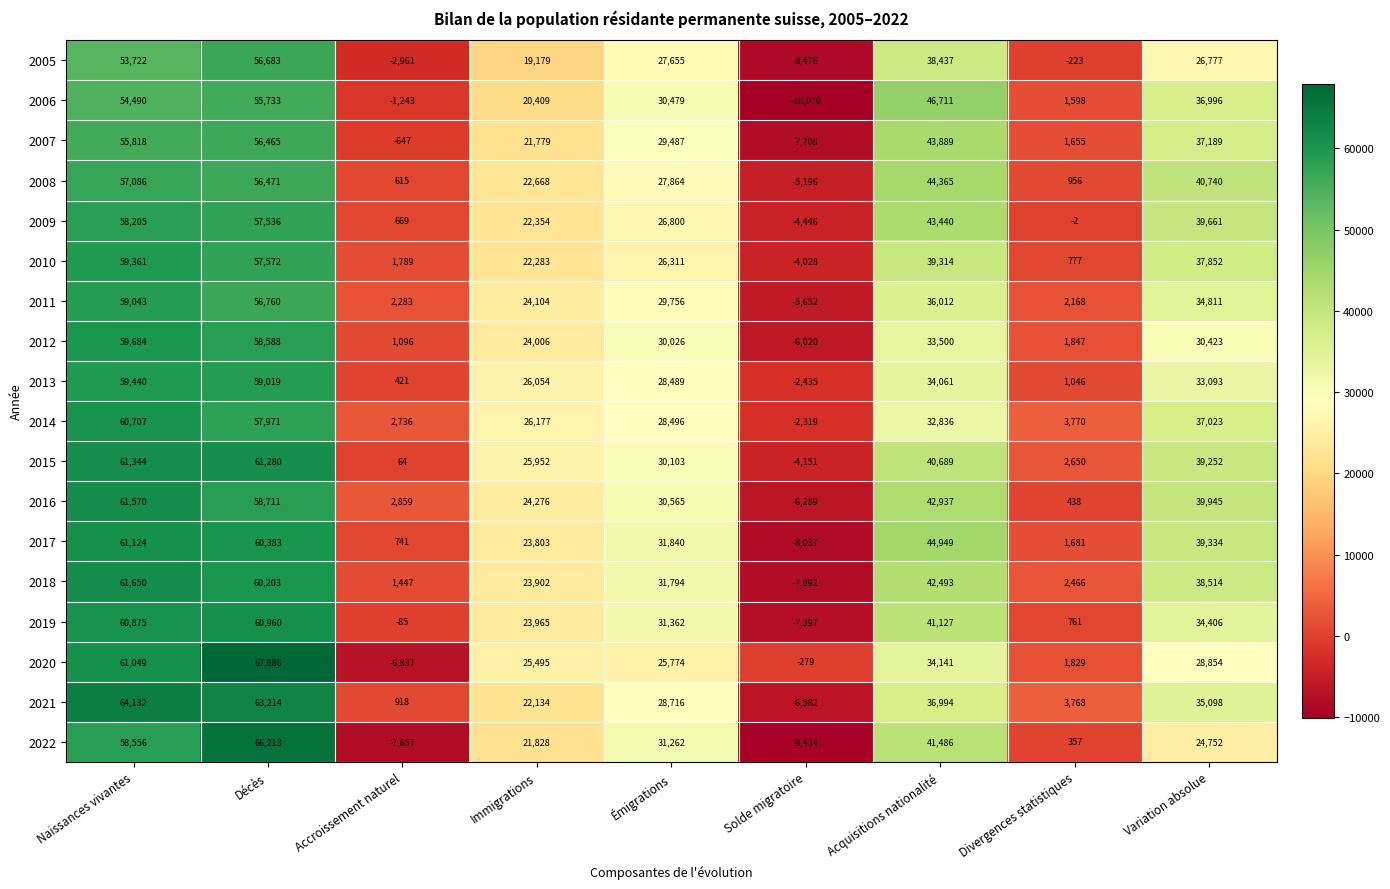

Which series has the widest spread of values?

2022